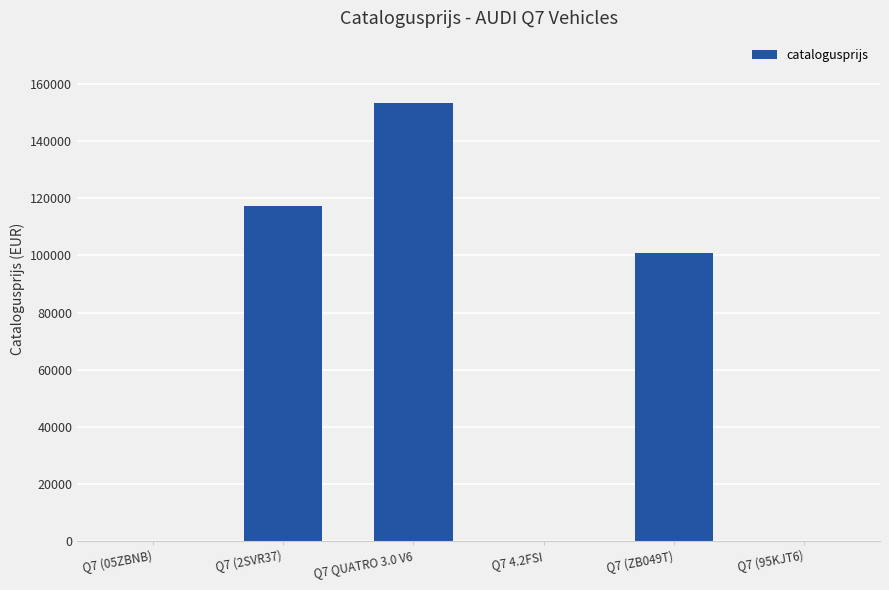

True or false: the data shows 153275 at Q7 QUATRO 3.0 V6.

True